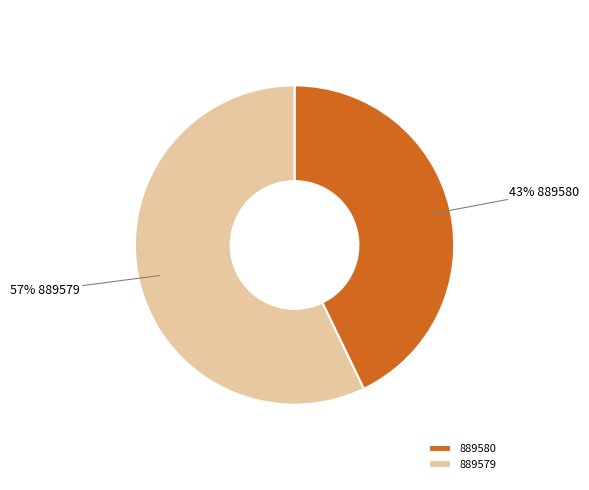

Which category has the smallest portion of the pie?

889580